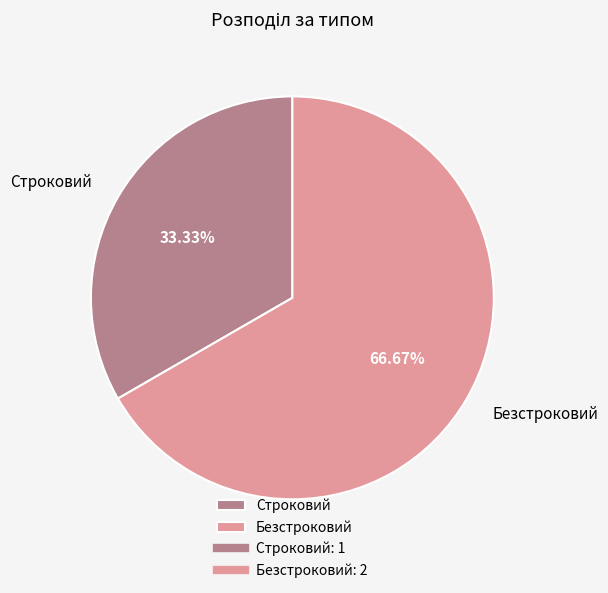

Combined, what portion of the pie is Безстроковий and Строковий?

100.0%